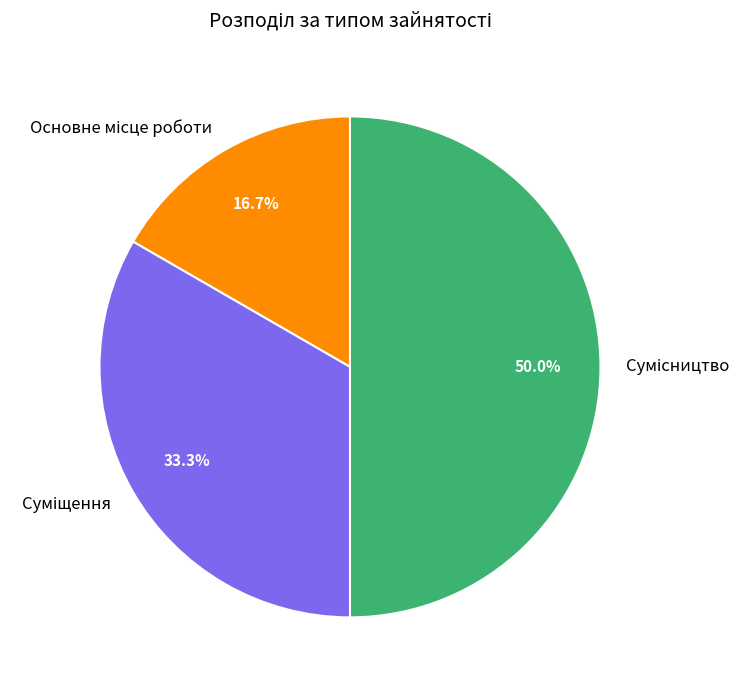

What is the ratio of the value at Основне місце роботи to the value at Сумісництво?

0.3